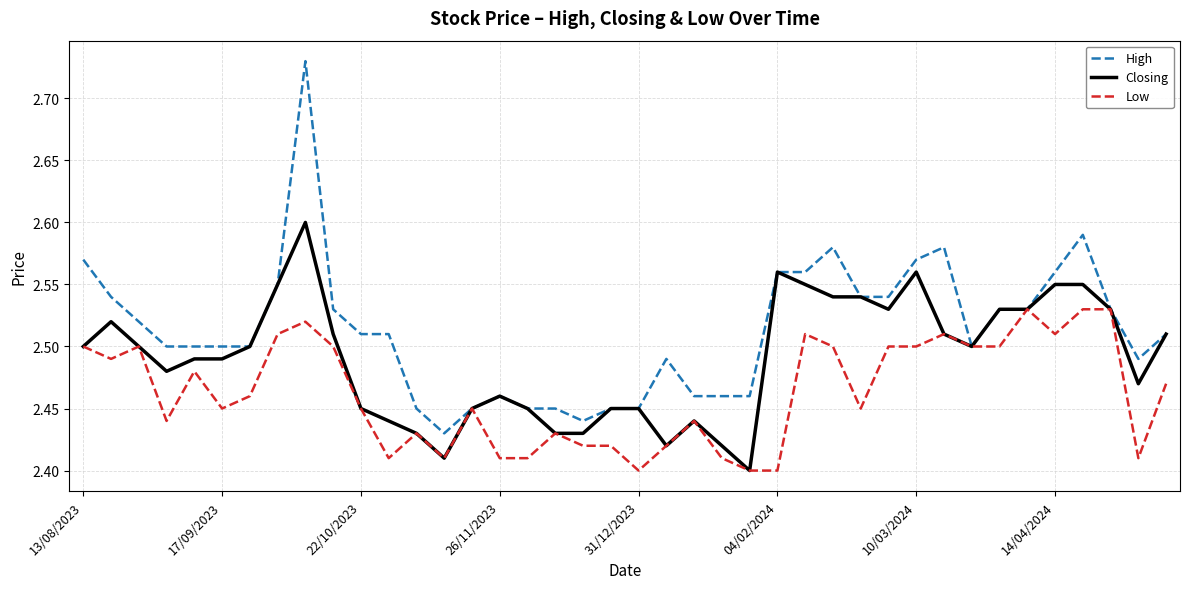

What are all the series names shown in the legend?

High, Closing, Low